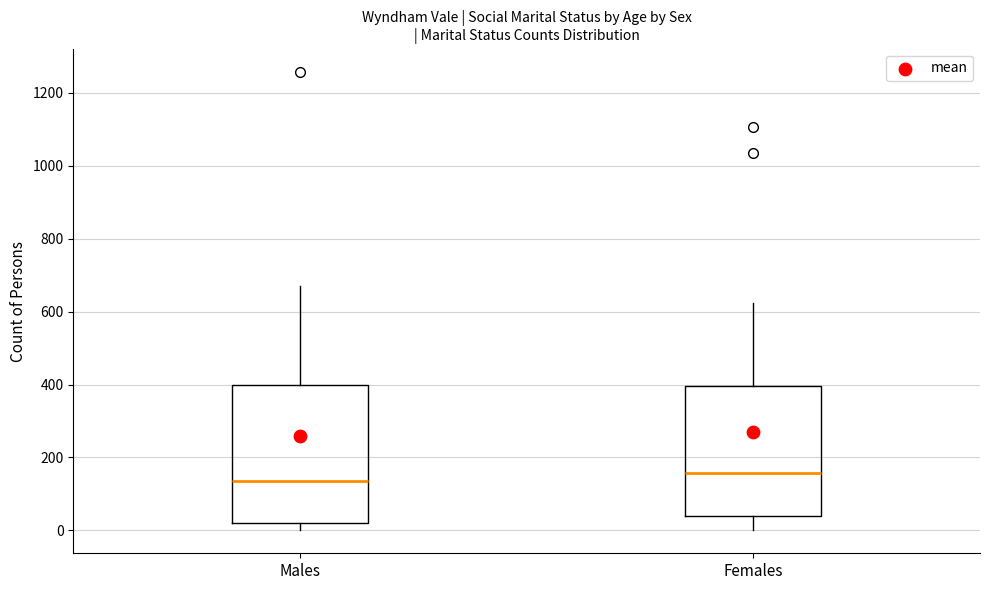

Reading left to right, read every box against the y-axis: the position of its median line, the range the box covers, and the ends of its whiskers. The values are not printed on the chart, so give them approximately, as read against the axis.

Males: median 140, box 20 to 400, whiskers 0 to 680
Females: median 160, box 40 to 400, whiskers 0 to 620